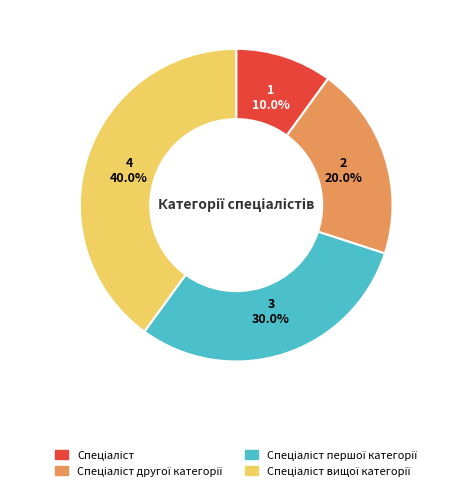

Is there any slice that represents more than half of the pie?

No